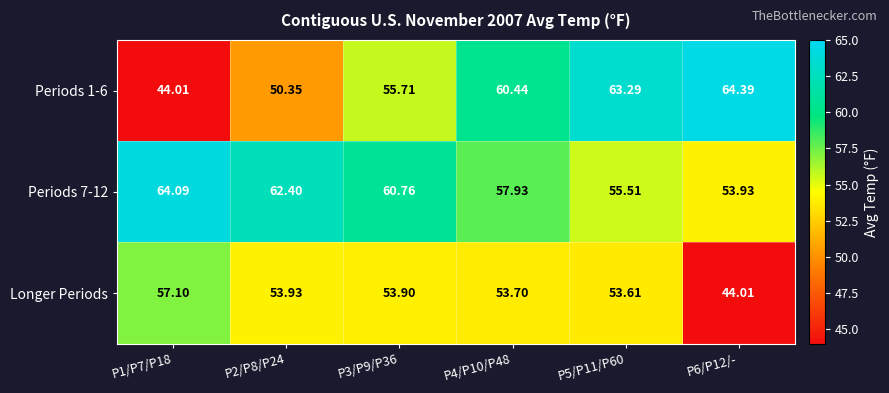

Which series changed the most between P5/P11/P60 and P6/P12/-?

Longer Periods